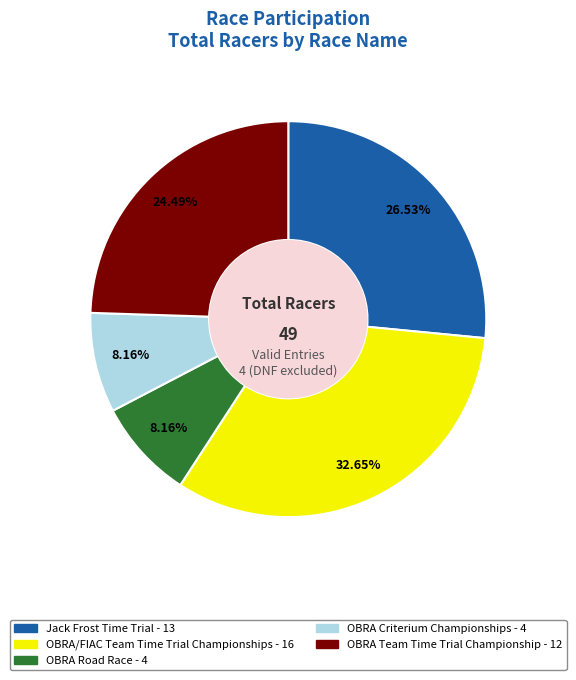

To the nearest percent, what is the difference between the Jack Frost Time Trial and OBRA/FIAC Team Time Trial Championships slice percentages?

6%